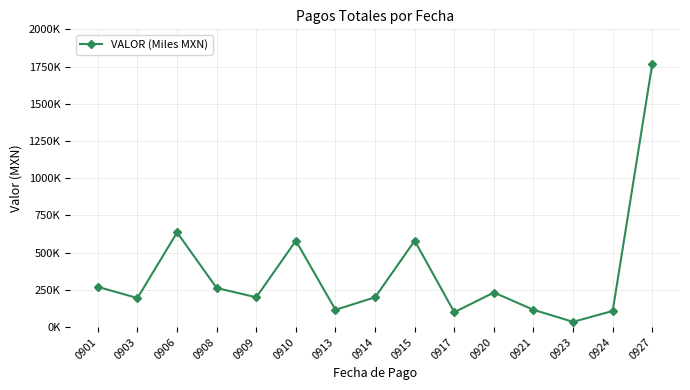

Where is the data nearest to the value 901784?

0906